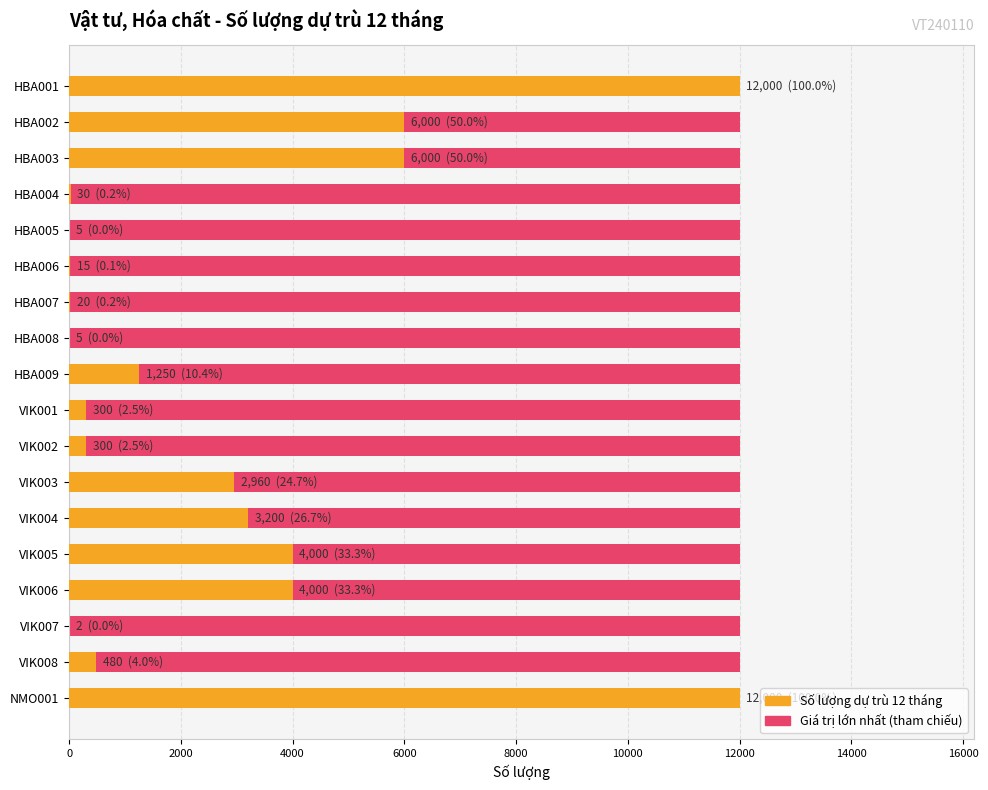

What is the value of the Số lượng dự trù 12 tháng bar at the 16th from the left?

2.0